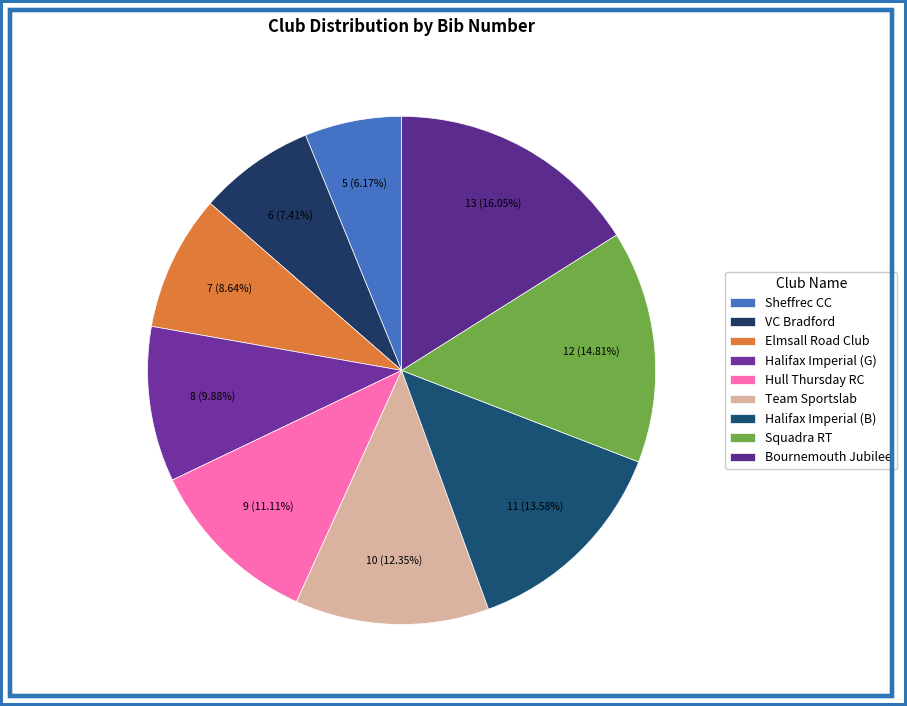

To the nearest percent, what percentage of the pie is Team Sportslab?

12%